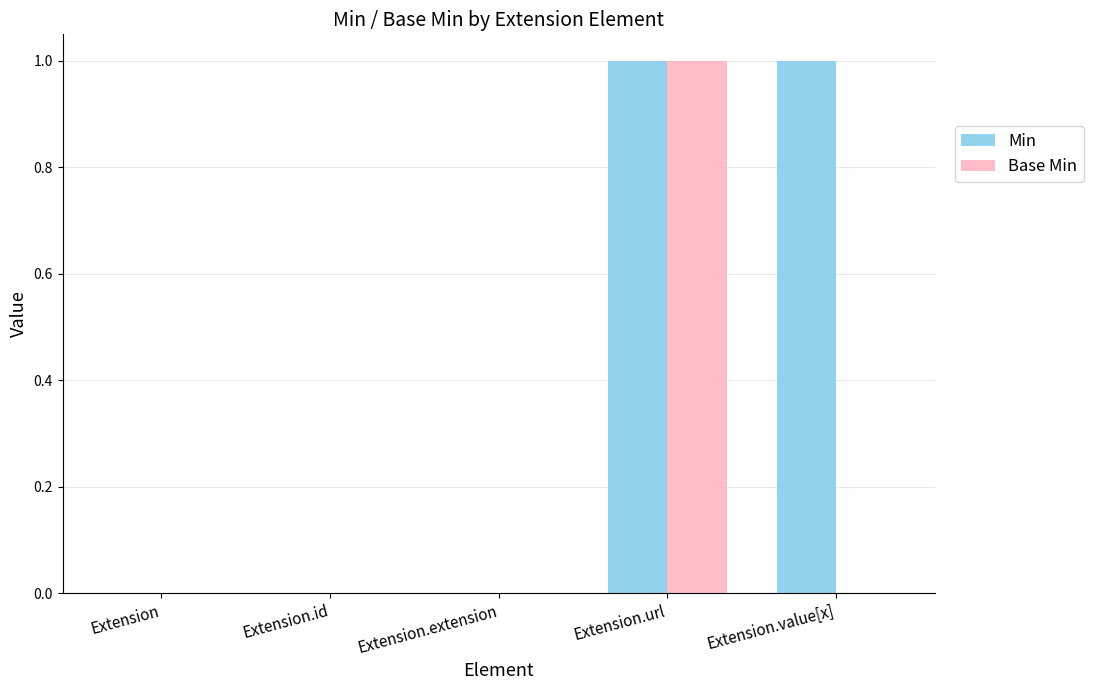

At which category is the sum across all series the highest?

Extension.url